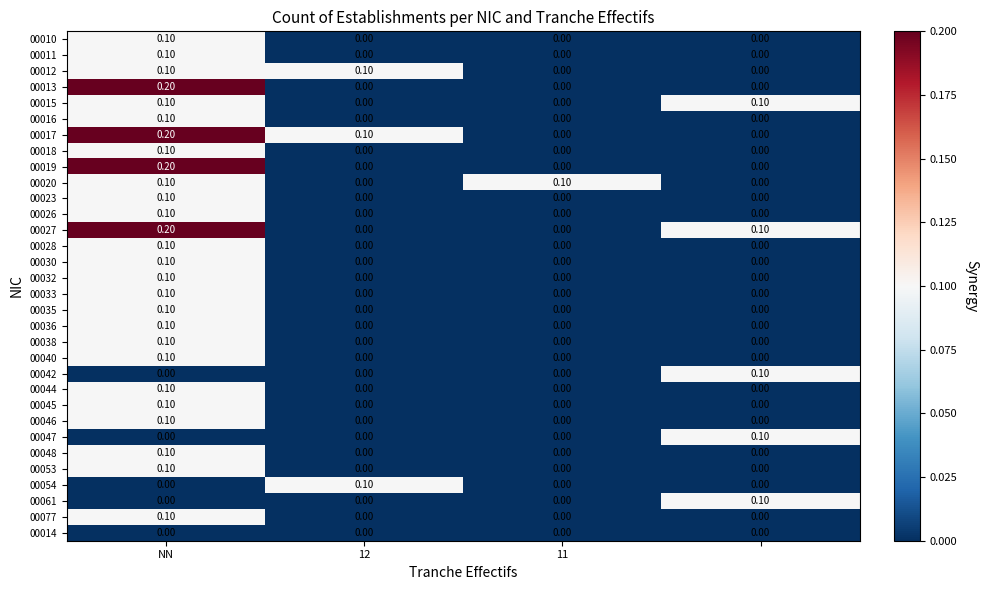

How many data points does each series have?

4